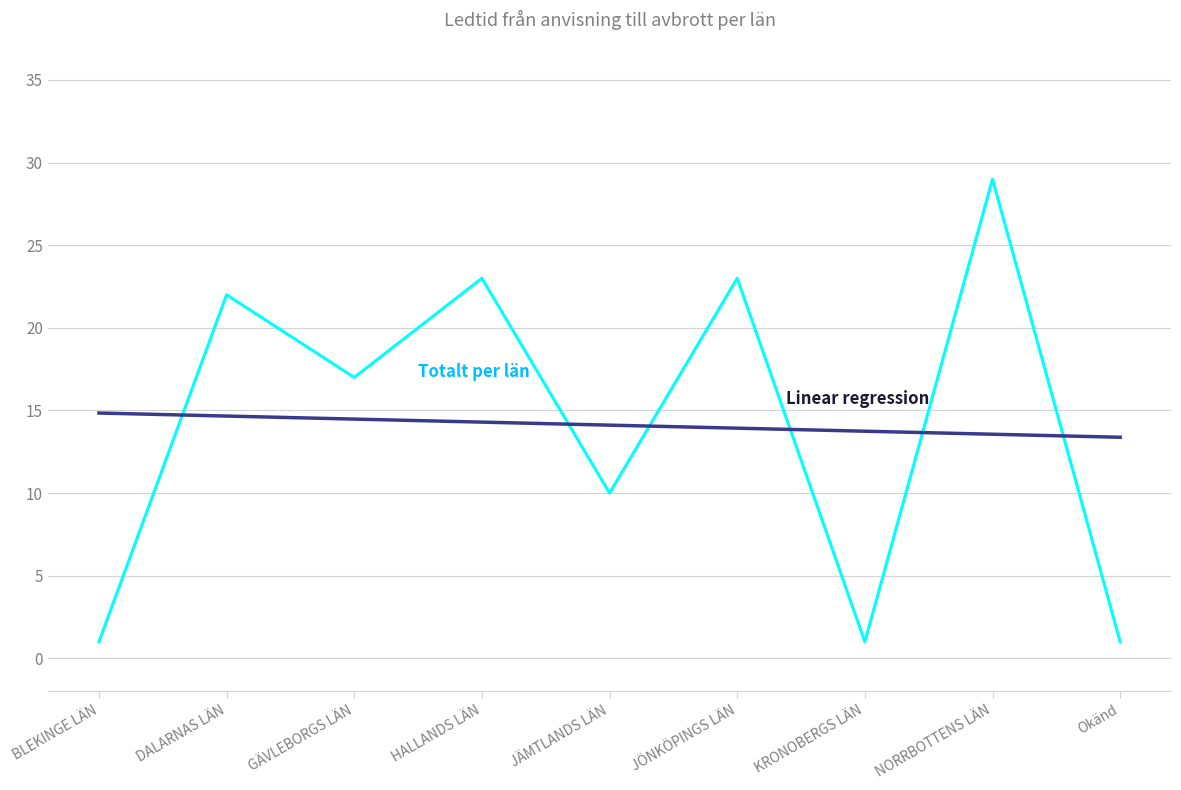

Is the value of 15-30 dgr at KRONOBERGS LÄN greater than the value of 31-61 dgr at HALLANDS LÄN?

No